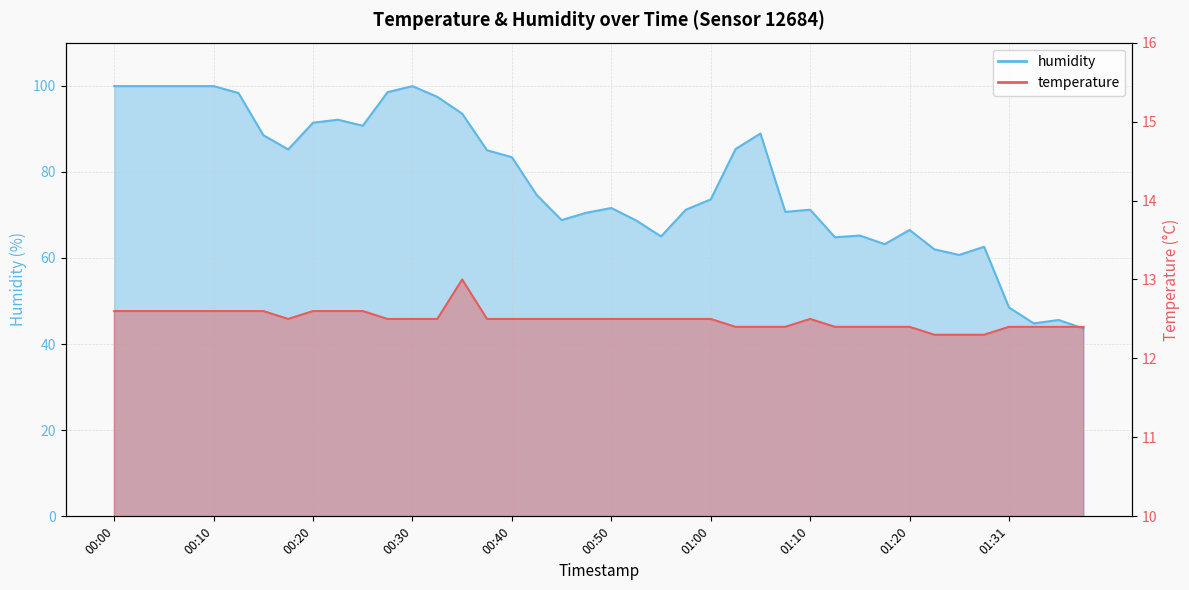

What is the total value across all series at 01:12?

77.2